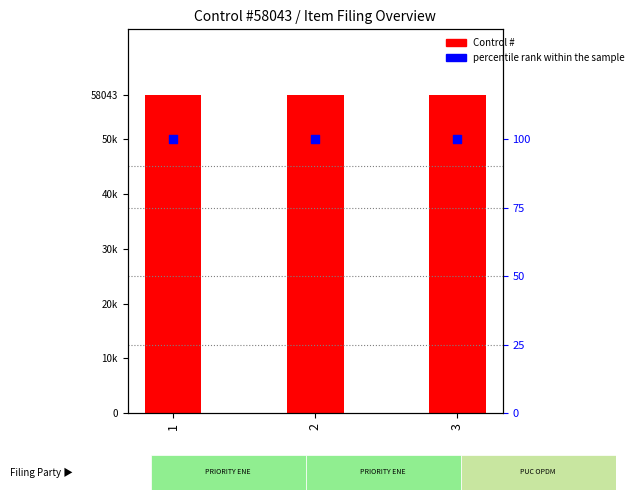

At which category is the sum across all series the highest?

1